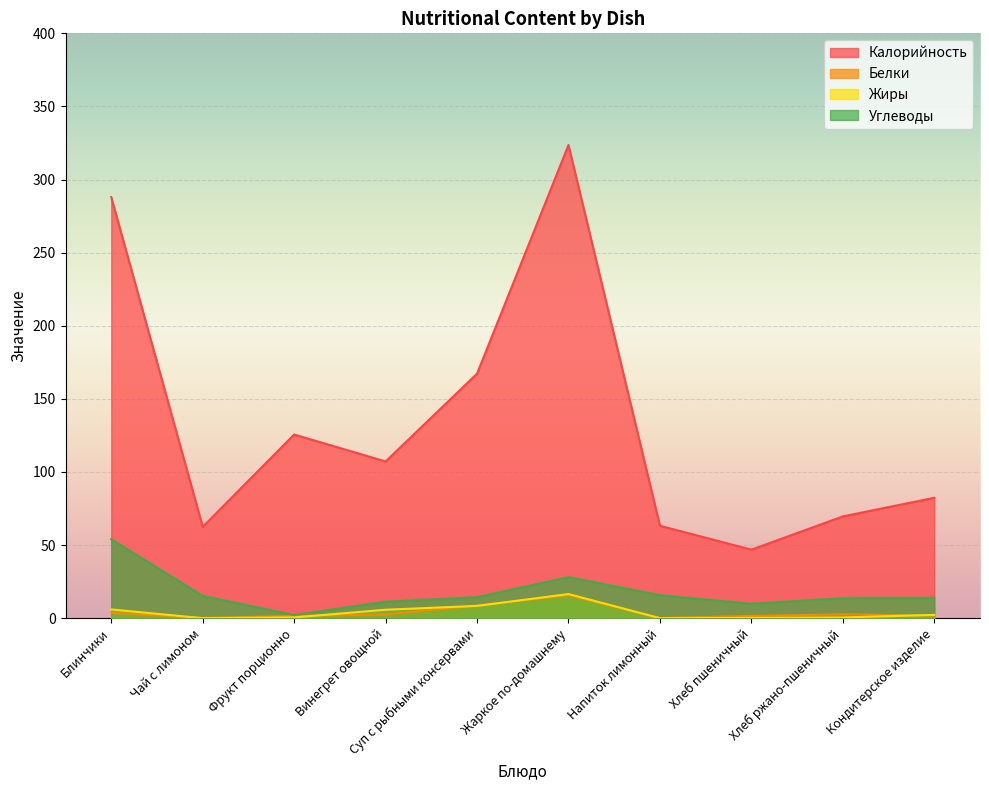

What is the total value across all series at Хлеб ржано-пшеничный?

86.4